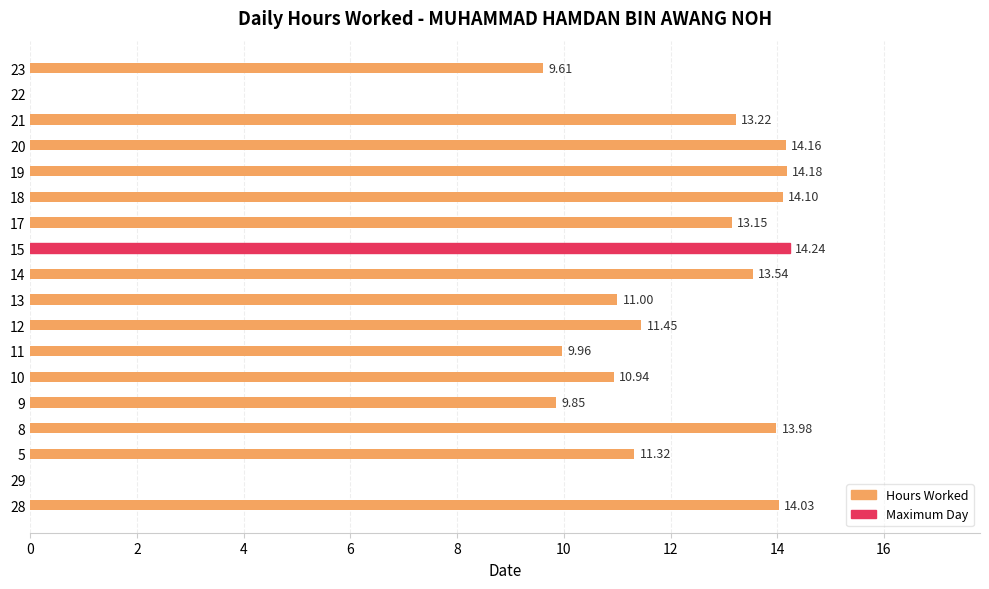

What value does the data have at 14?

13.5